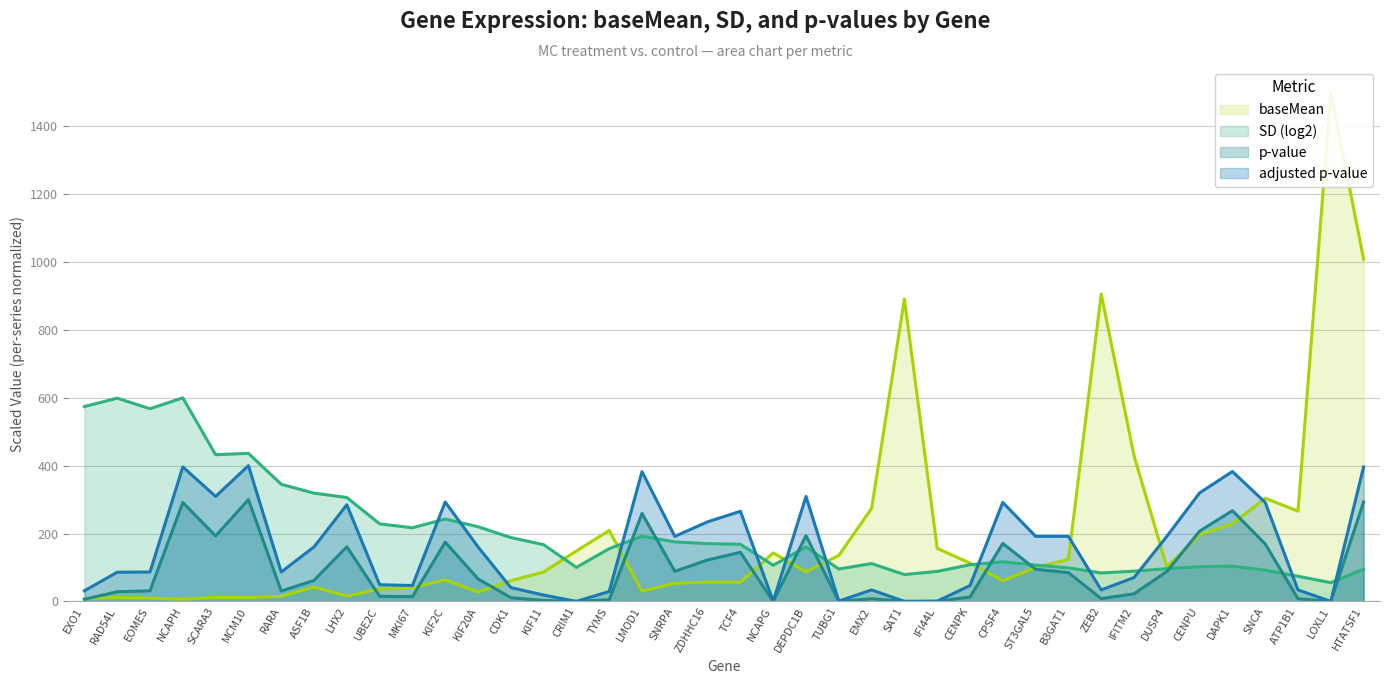

True or false: SD (log2) has a value of 680.7 at SCARA3.

False